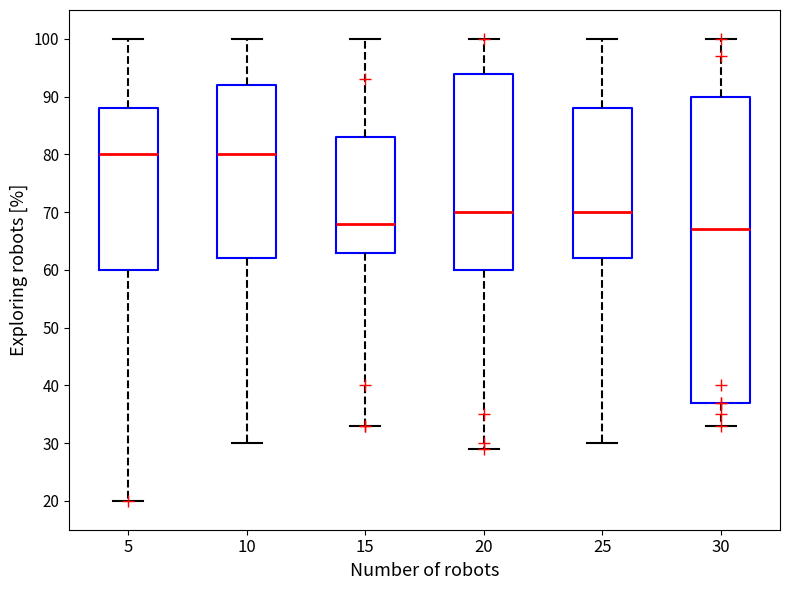

Which box has the lowest median line?

30